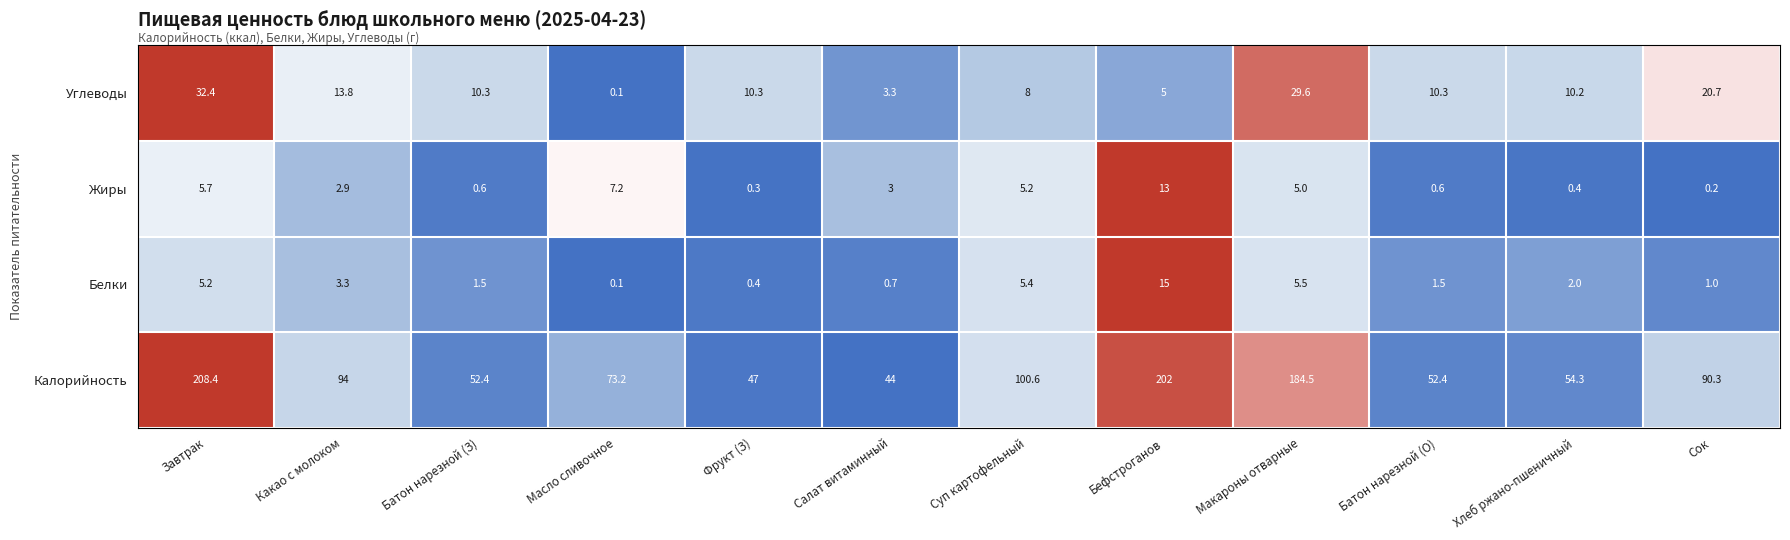

What is the average value of the Жиры series?

3.7